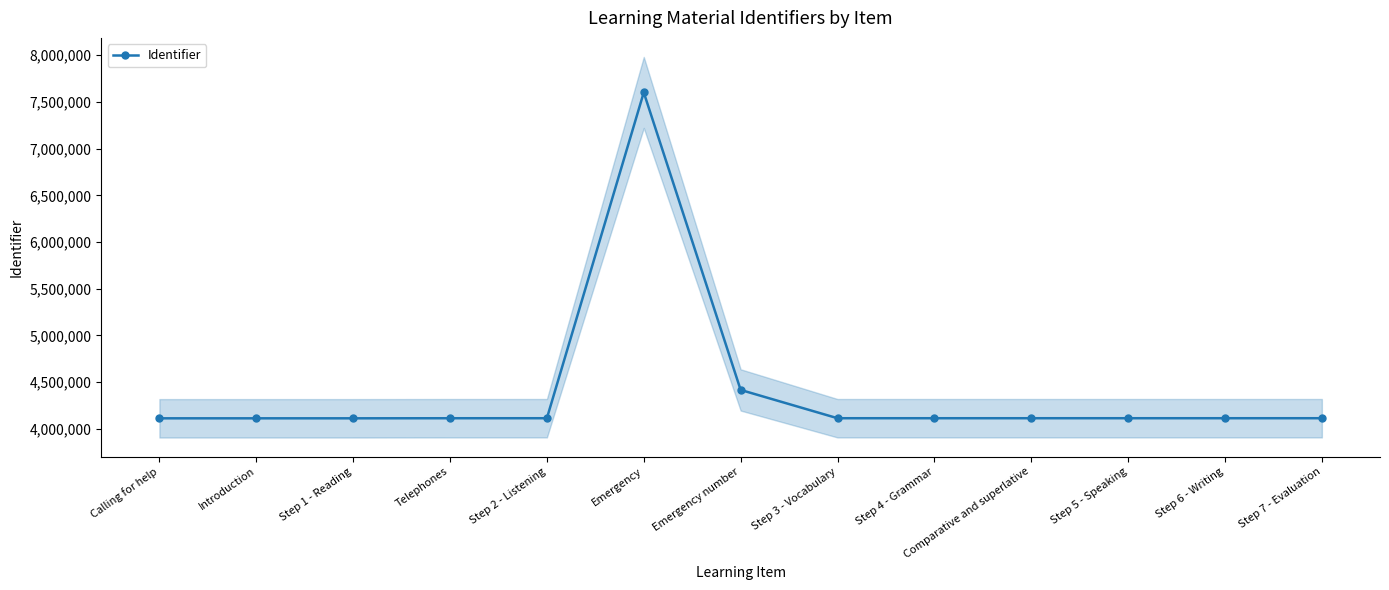

Rank the categories by value from lowest to highest.

Calling for help, Introduction, Step 1 - Reading, Telephones, Step 2 - Listening, Step 3 - Vocabulary, Step 4 - Grammar, Comparative and superlative, Step 5 - Speaking, Step 6 - Writing, Step 7 - Evaluation, Emergency number, Emergency